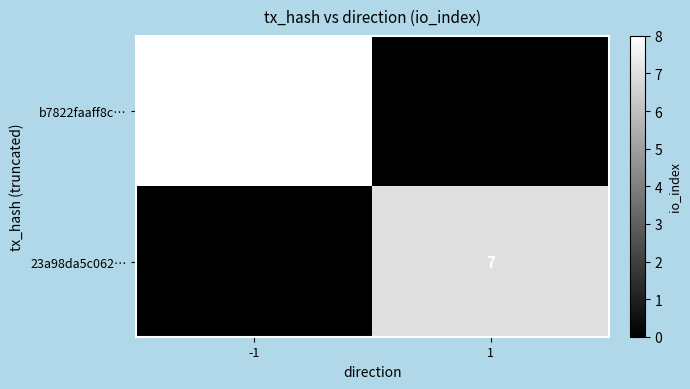

What is the spread (max minus min) of values at 1?

7